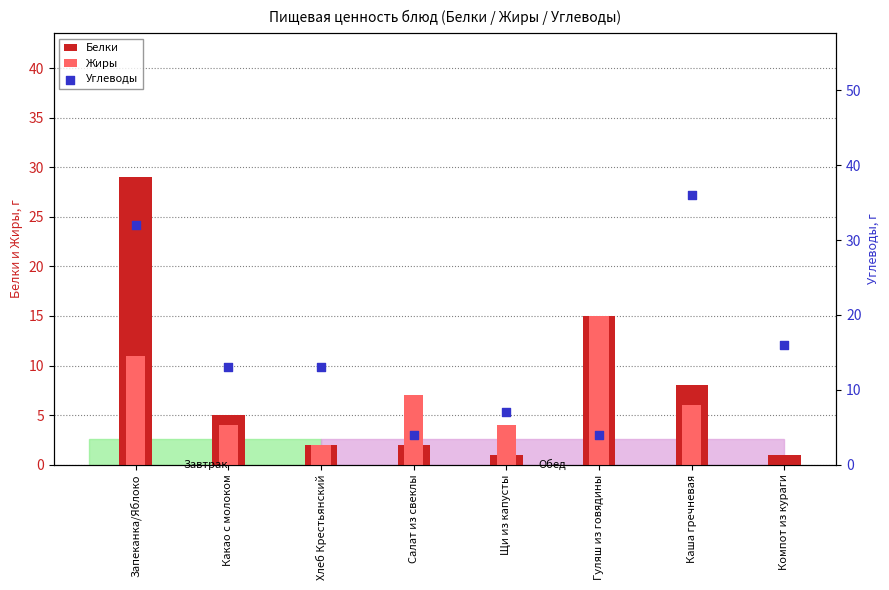

What is the total value across all series at Компот из кураги?

17